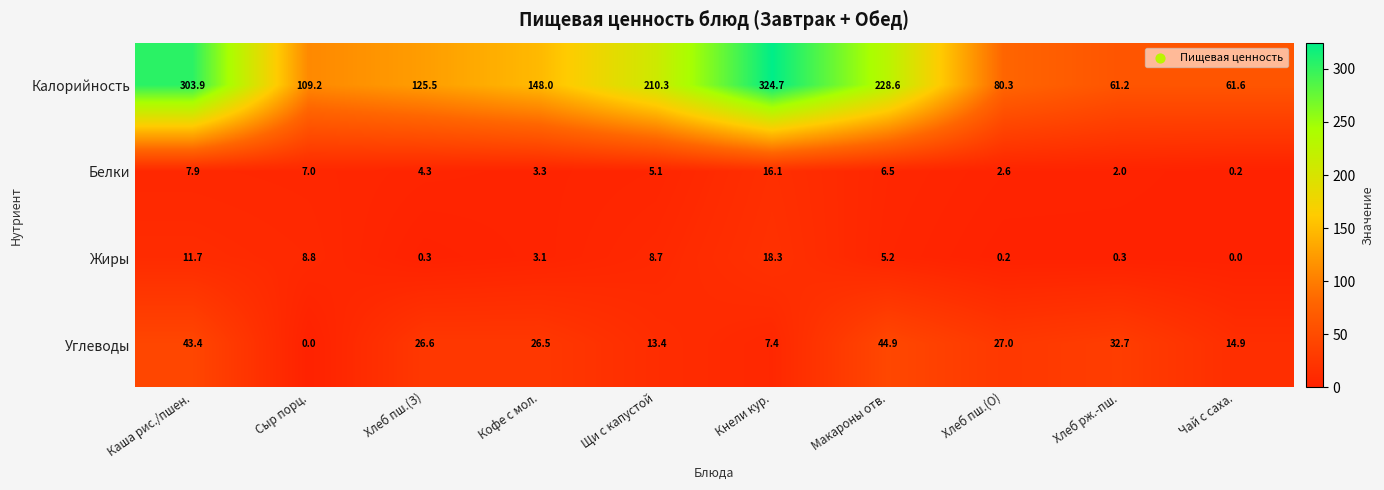

At which category does the chart reach its peak across all series?

Кнели кур.